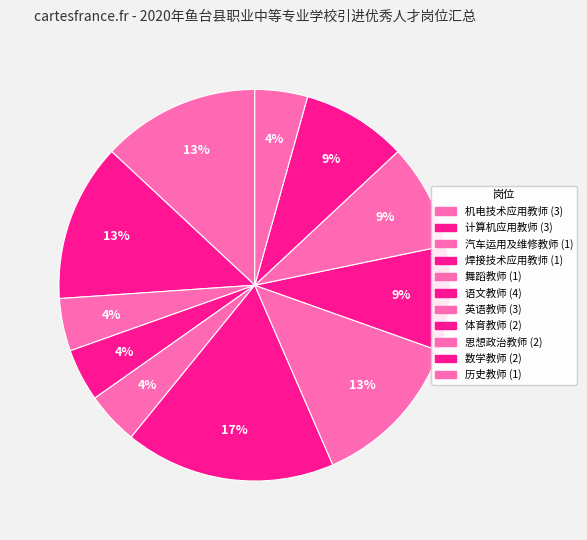

True or false: 舞蹈教师 accounts for 4% of the total.

True